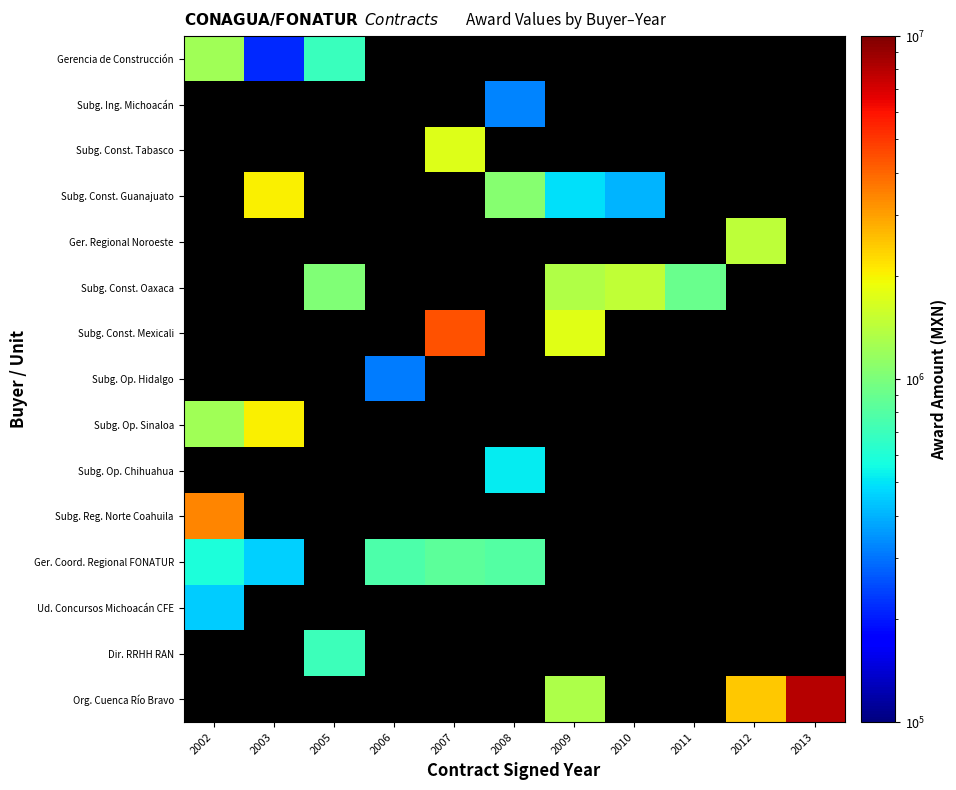

What is the minimum value shown in the chart?

213040.5